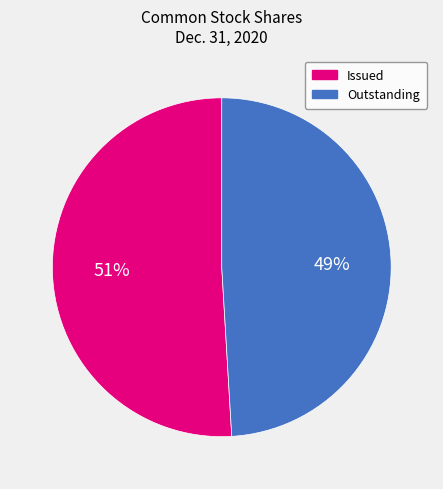

To the nearest percent, what is the average slice percentage?

50%